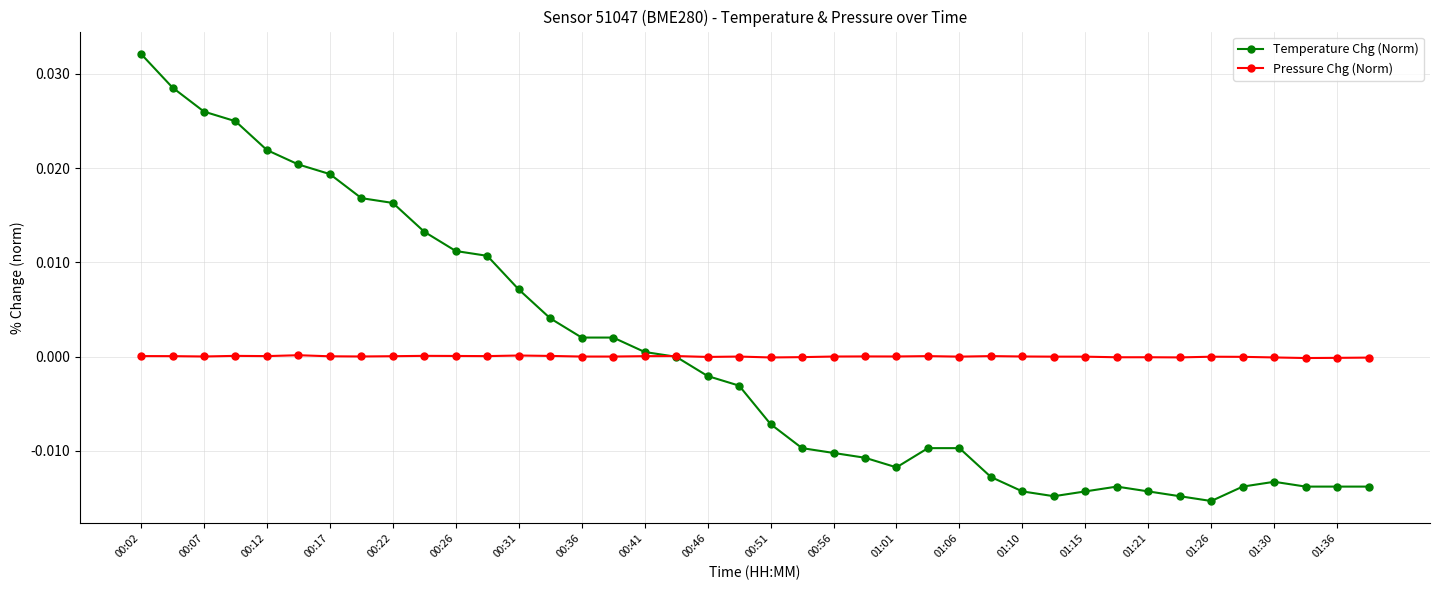

What are all the series names shown in the legend?

Temperature Chg (Norm), Pressure Chg (Norm)